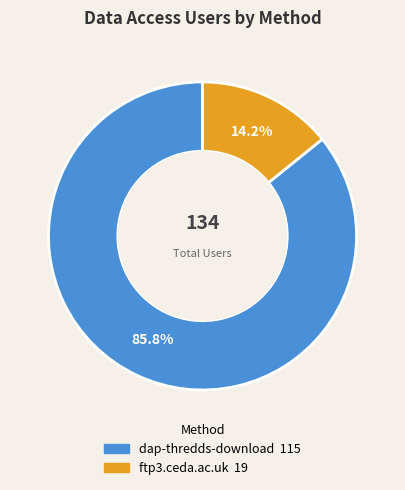

What is the smallest slice in the pie chart?

ftp3.ceda.ac.uk